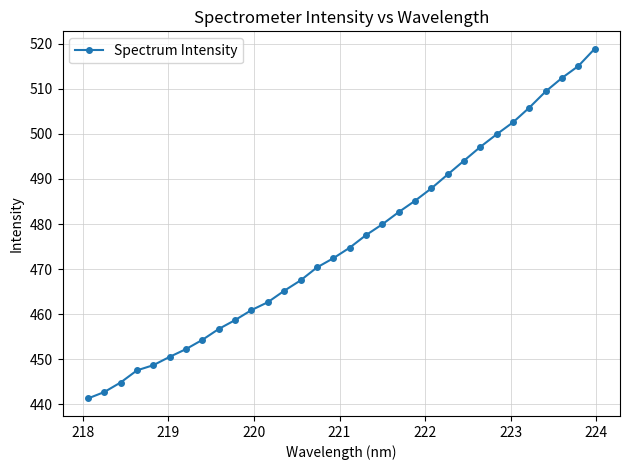

True or false: there are more than 1 points higher than both neighbors.

False